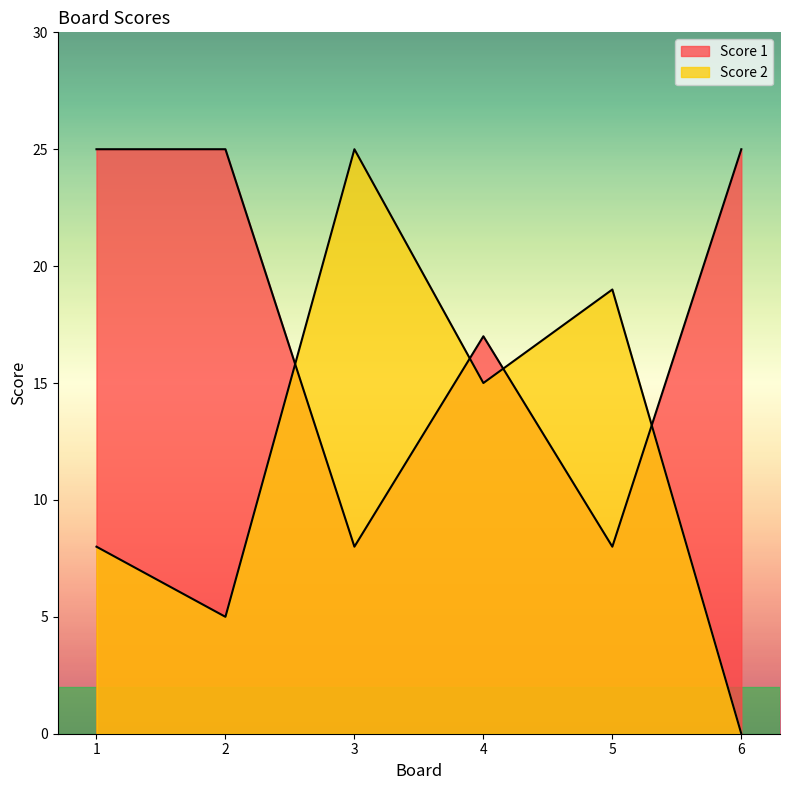

Does the chart display data point markers on the line(s)?

No